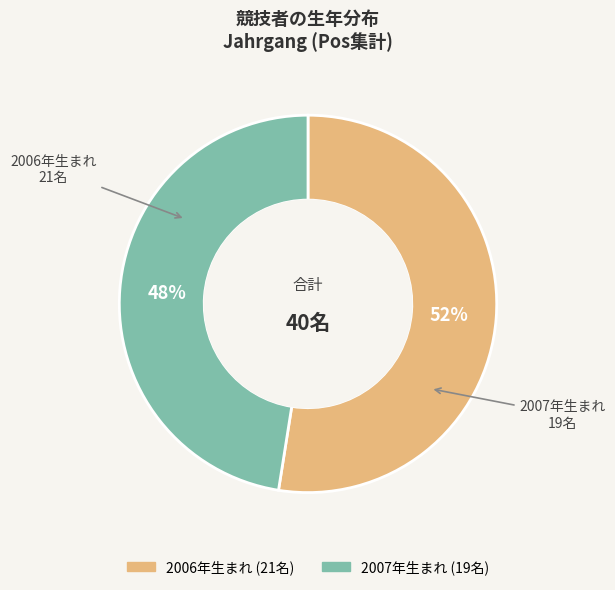

To the nearest percent, what is the average slice percentage?

50%